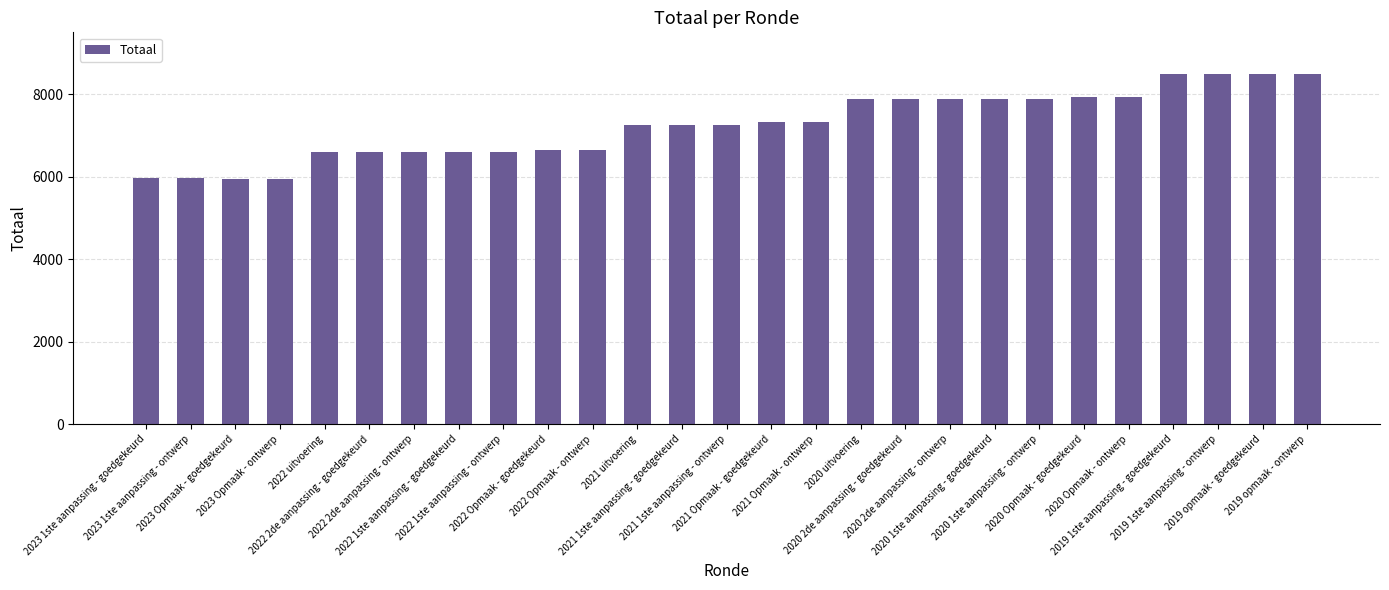

What is the difference between the maximum and minimum values?

2560